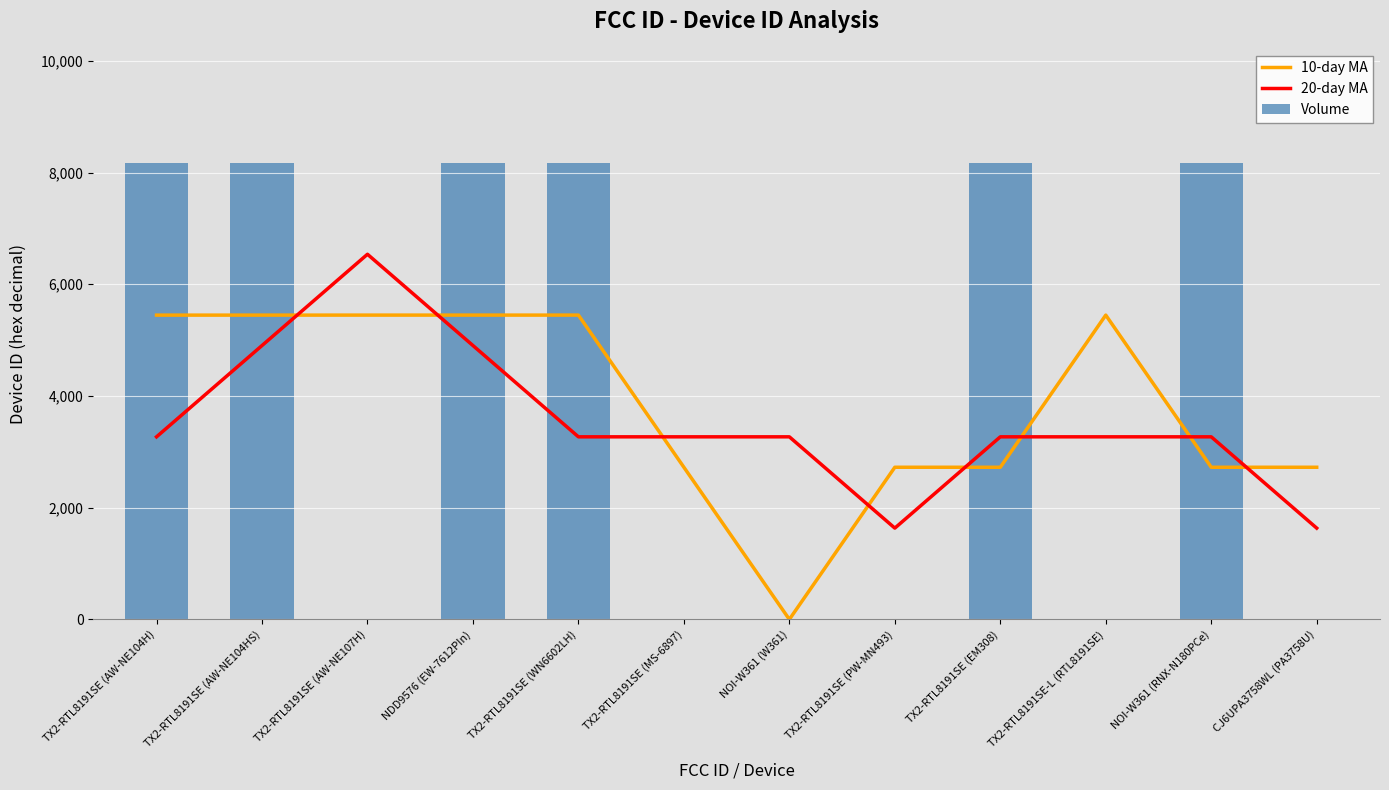

Is the value of 20-day MA at TX2-RTL8191SE (AW-NE104H) greater than the value of 10-day MA at NDD9576 (EW-7612PIn)?

No